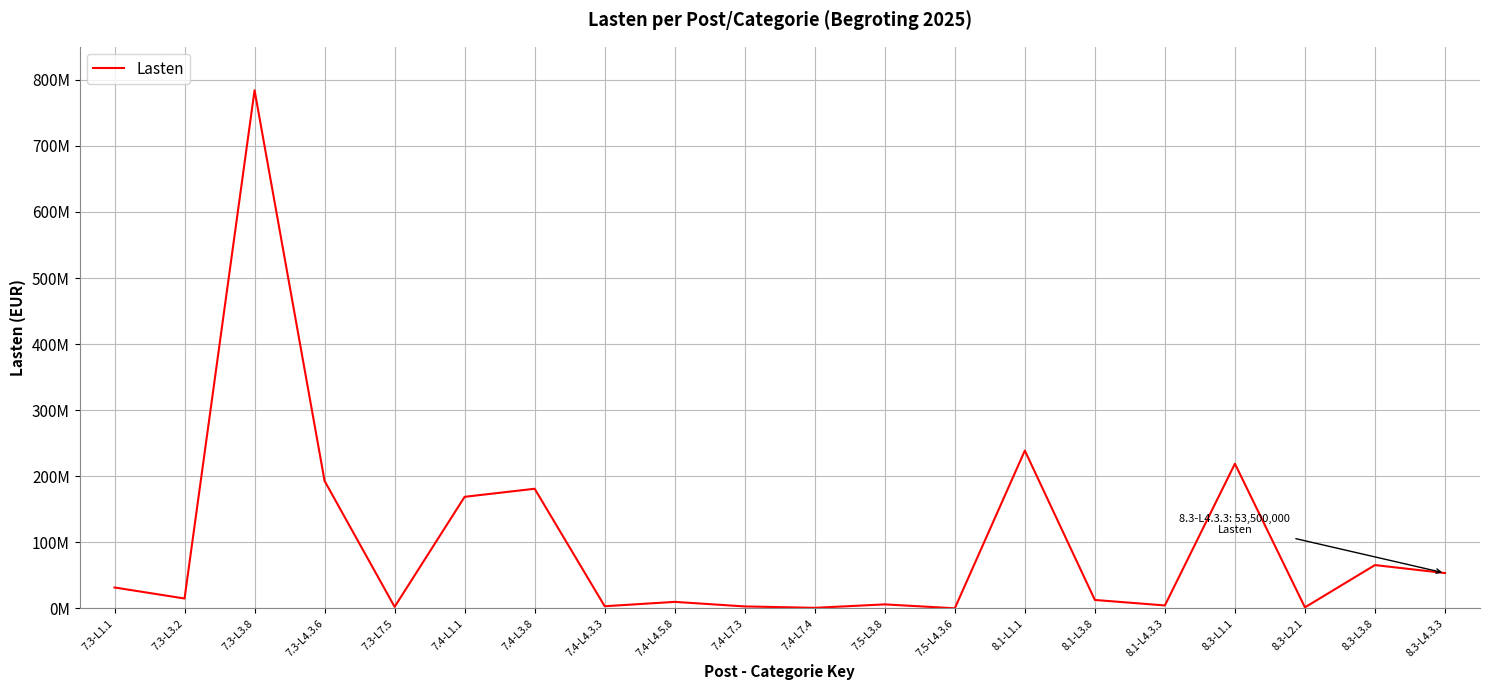

Does the chart have visible grid lines?

Yes